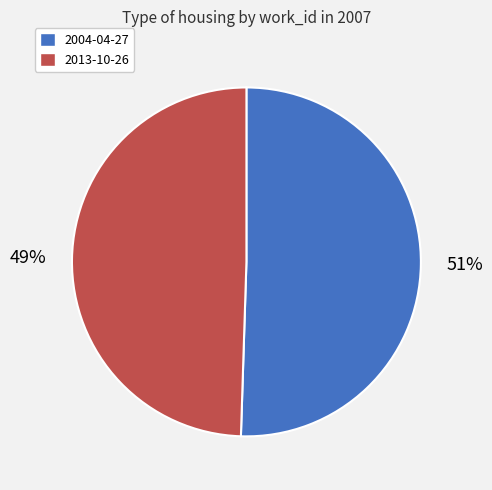

To the nearest percent, what portion does 2013-10-26 represent?

49%